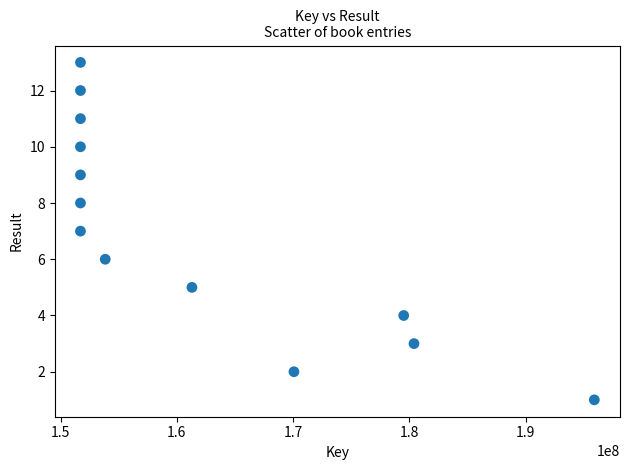

What is the range of Y values (max minus min)?

12